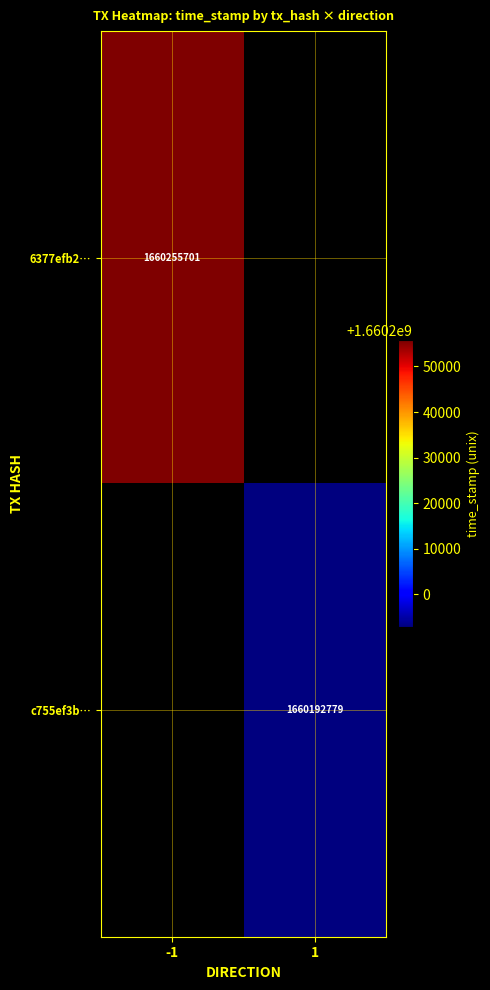

True or false: 6377efb2… has a value of 1660255701 at -1.

True